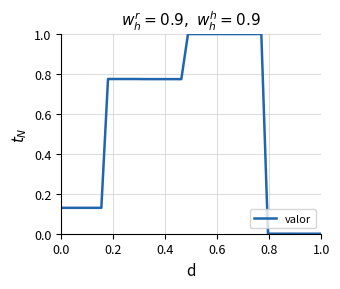

What is the greatest value displayed?

1.0